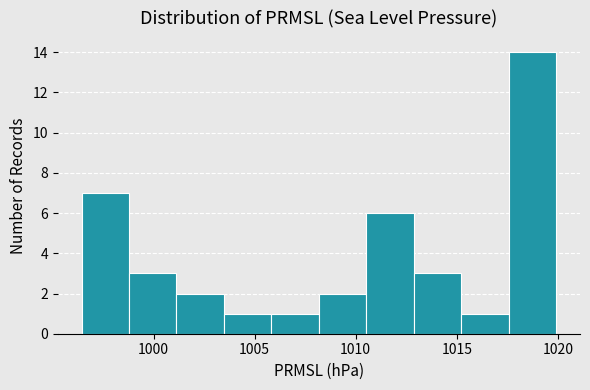

How tall is the bar that spans 1010.5 to 1013.0 on the x-axis? Neither the bar edges nor the heights are printed on the chart, so give them approximately, as read against the axes.

6